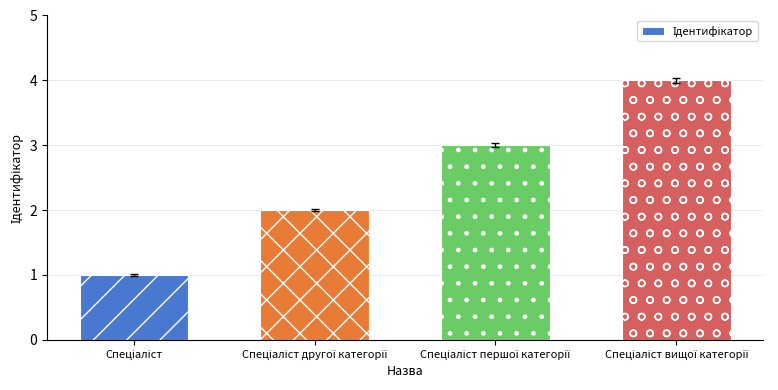

Reading right to left, list all the values displayed in this chart.

4	3	2	1